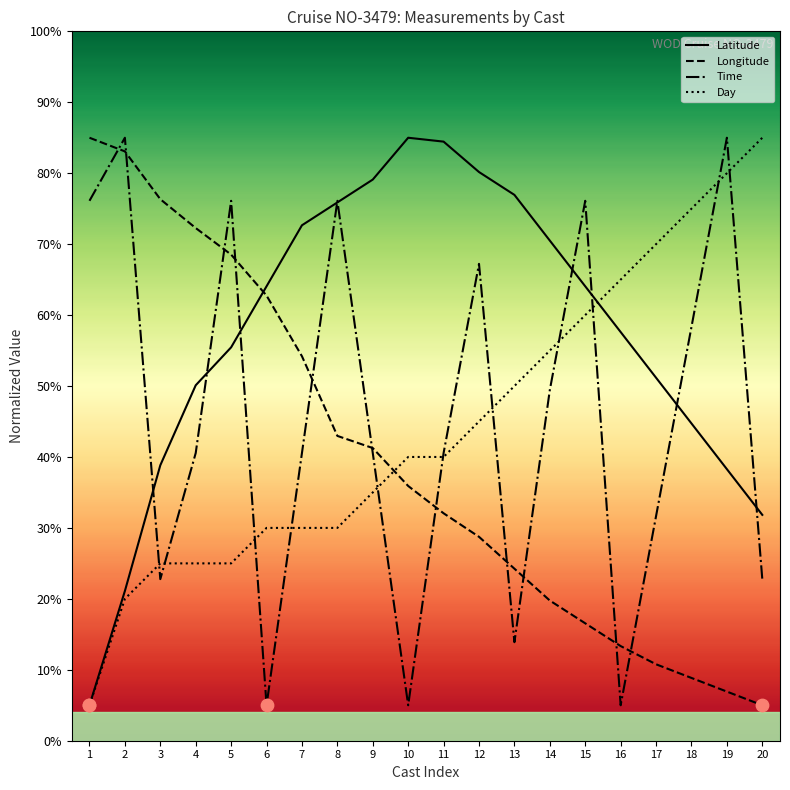

At how many categories does at least one series exceed 76?

13